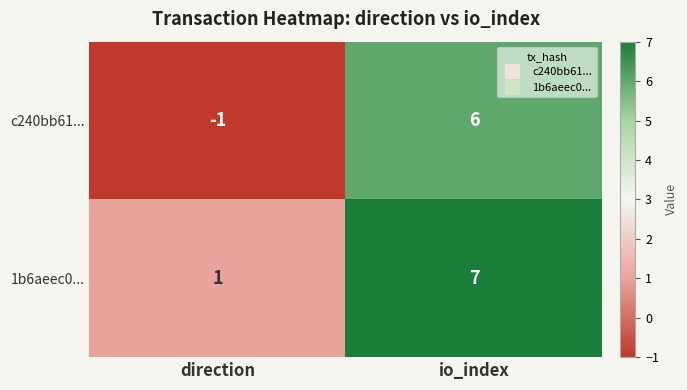

Read the c240bb61... value at io_index.

6